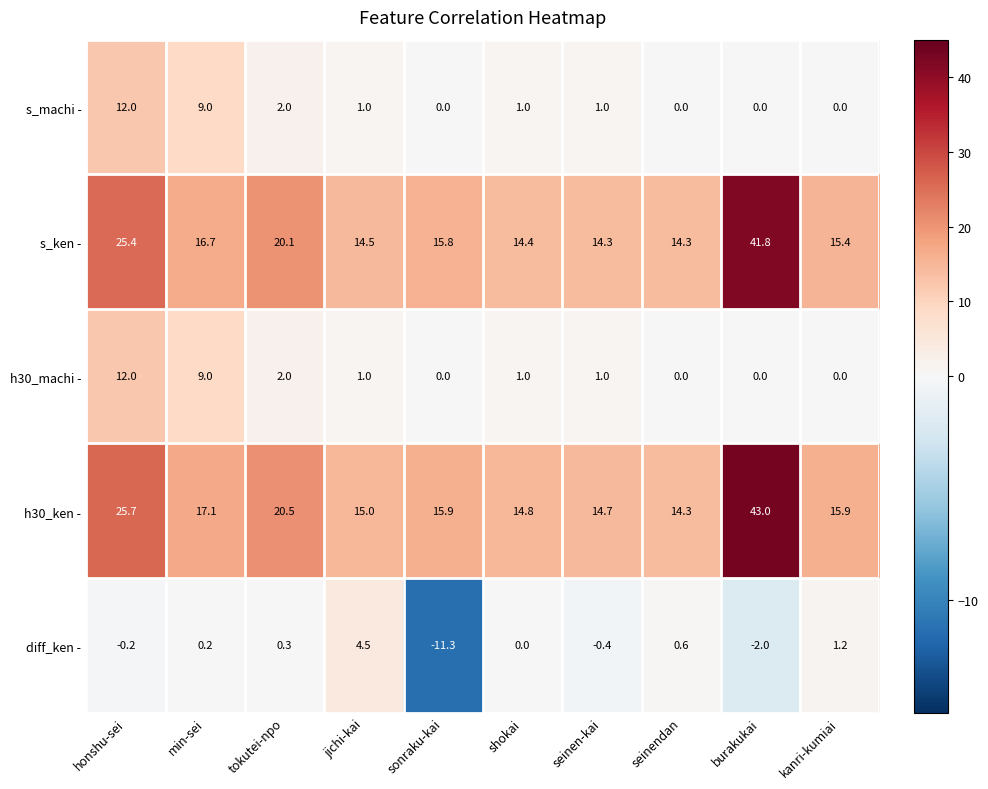

What is the greatest value displayed?

43.0